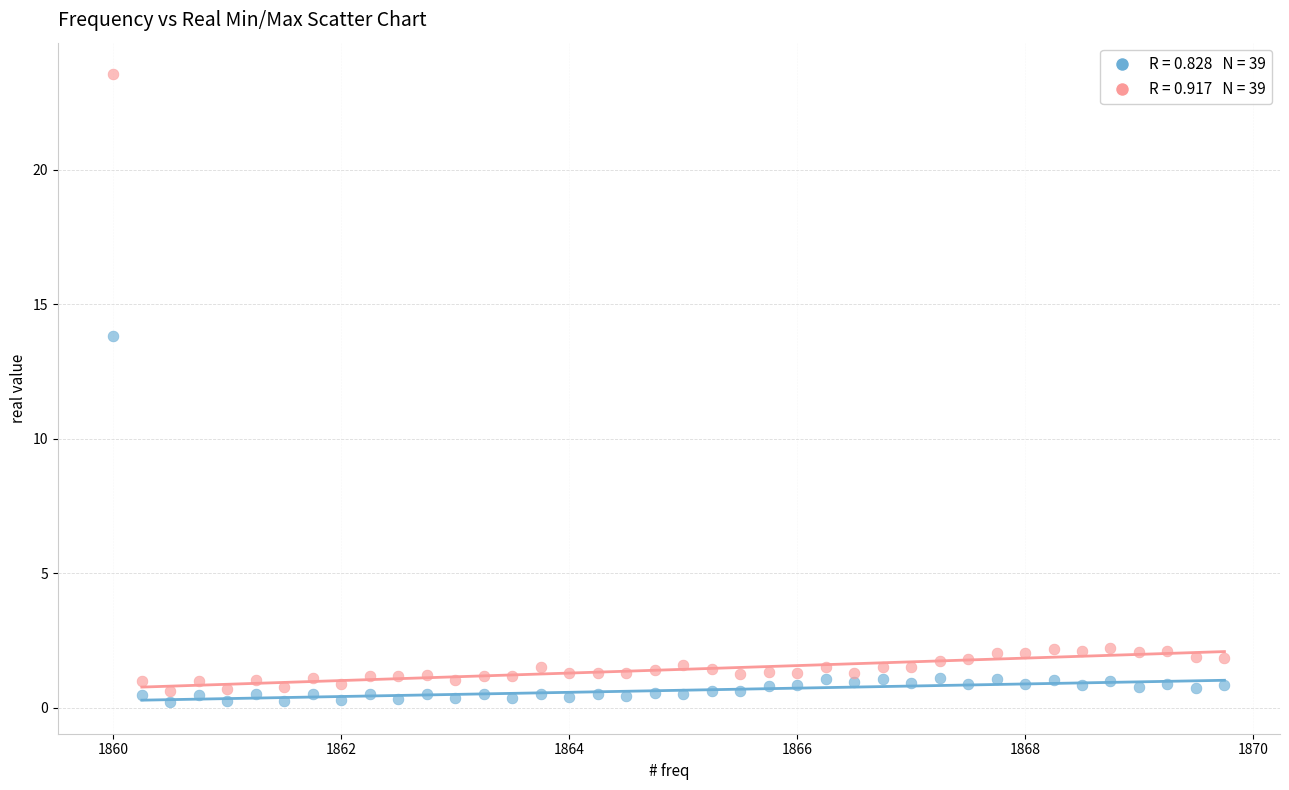

Across all series, what Y value is closest to 11?

13.8